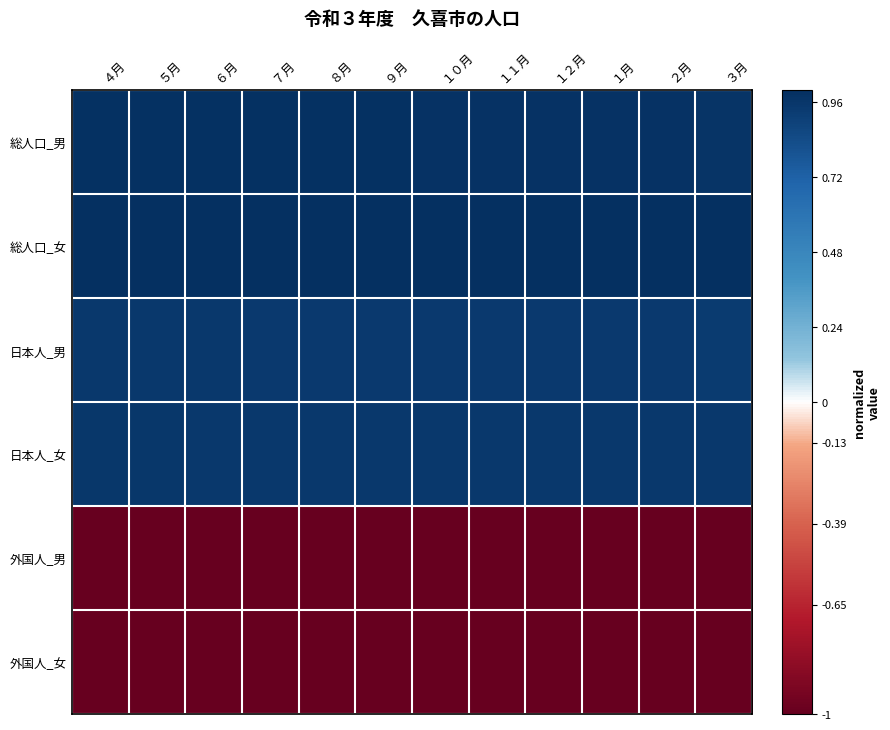

How many categories are shown in the chart?

12